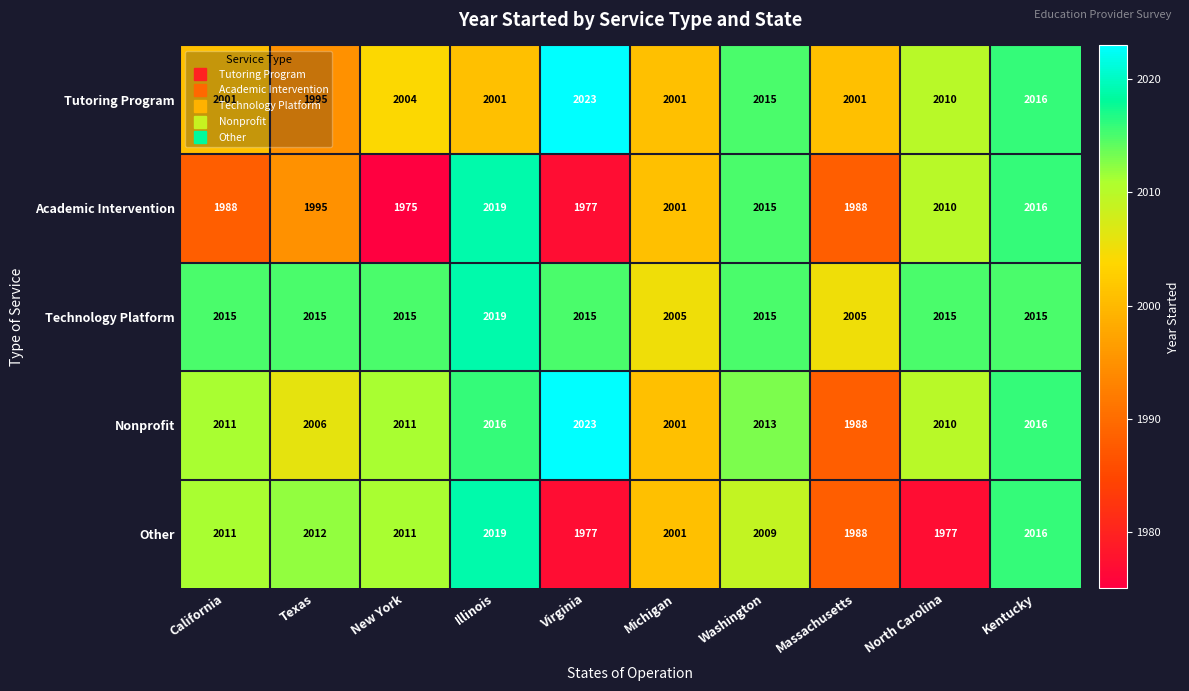

Read the Nonprofit value at Illinois, to the nearest 10.

2020